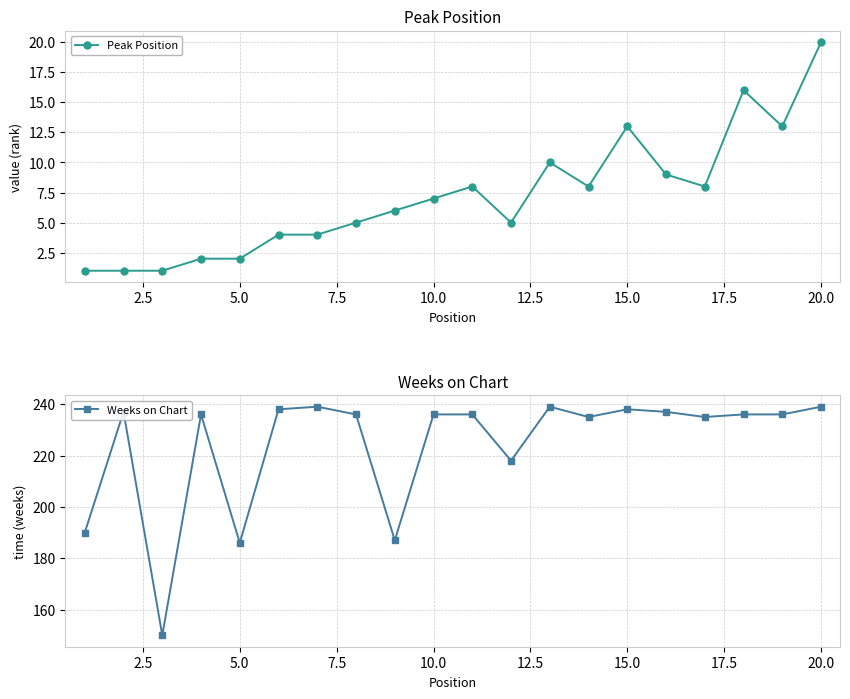

True or false: Peak Position and Weeks on Chart cross at least once.

False